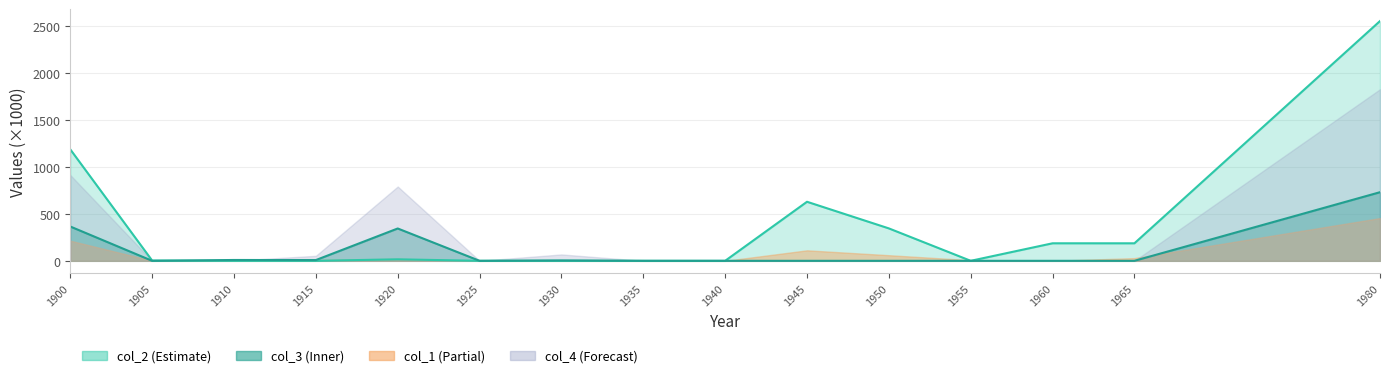

How many values in col_2 are above zero?

9